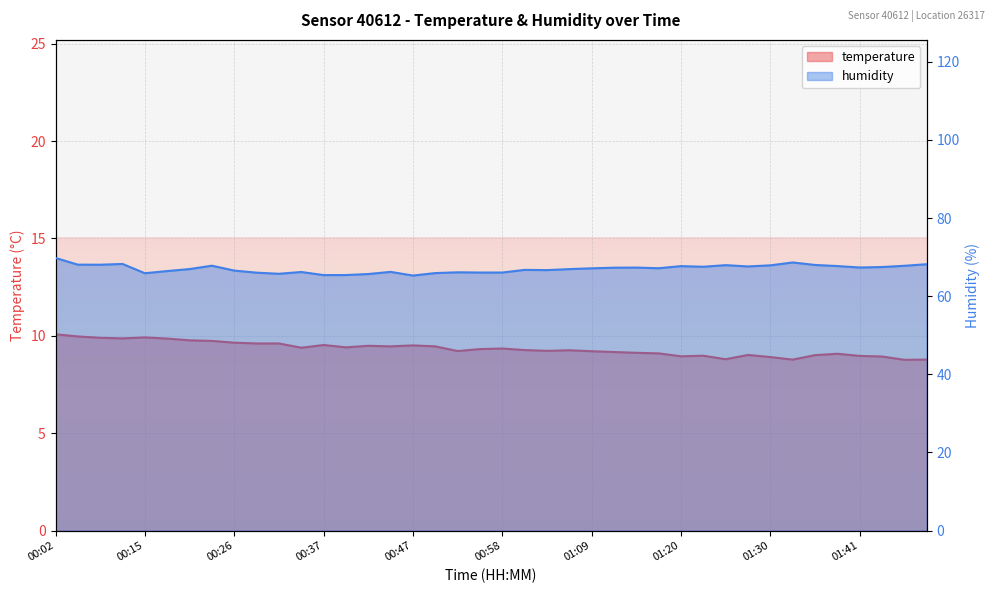

How many values in the humidity series are below 67?

19